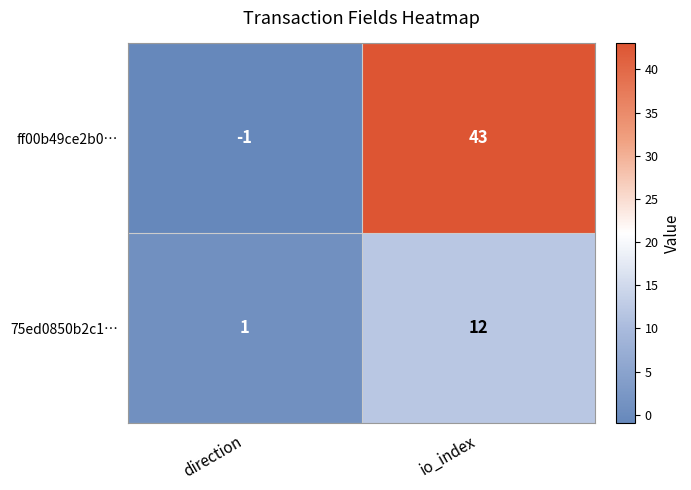

What is the maximum value for ff00b49ce2b0…?

43